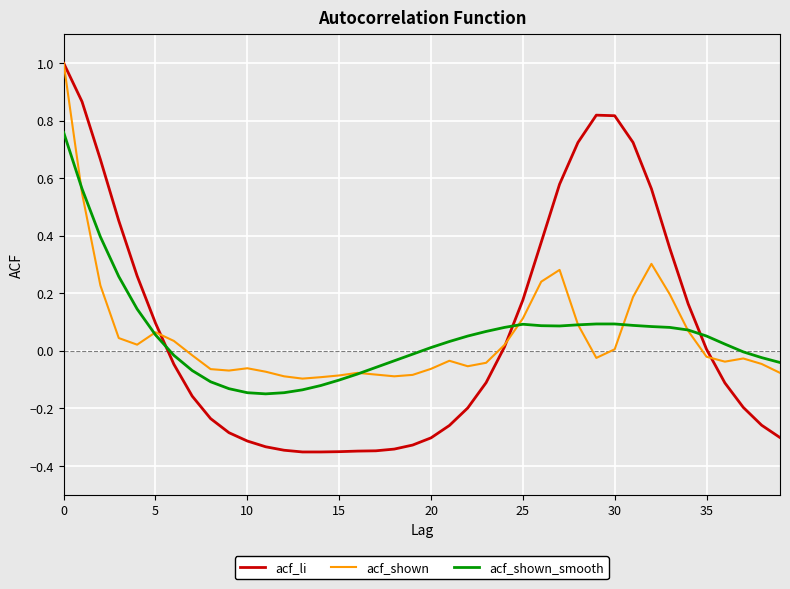

What is the greatest value displayed?

1.0